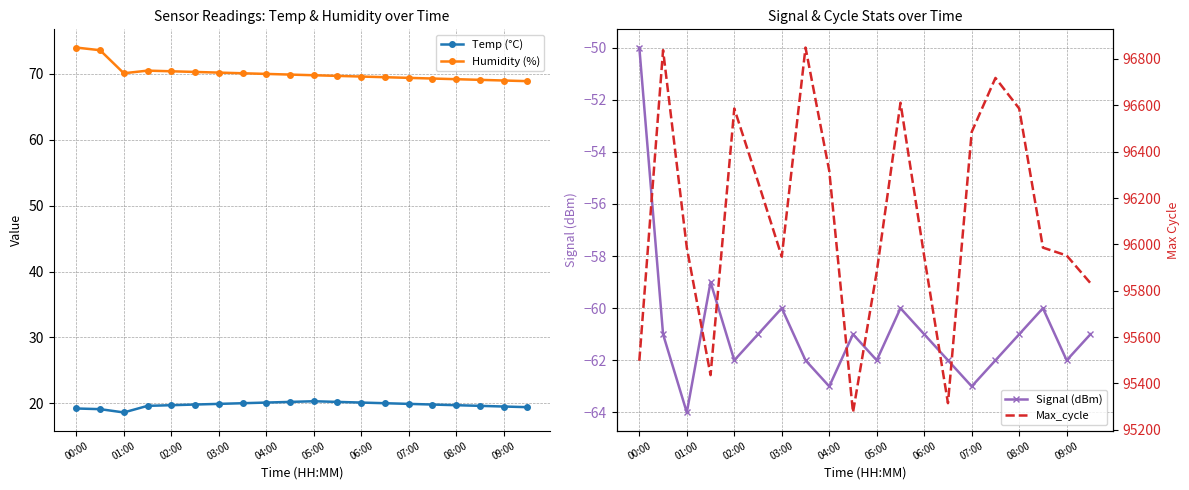

True or false: Temp (°C) and Humidity (%) intersect in this chart.

False